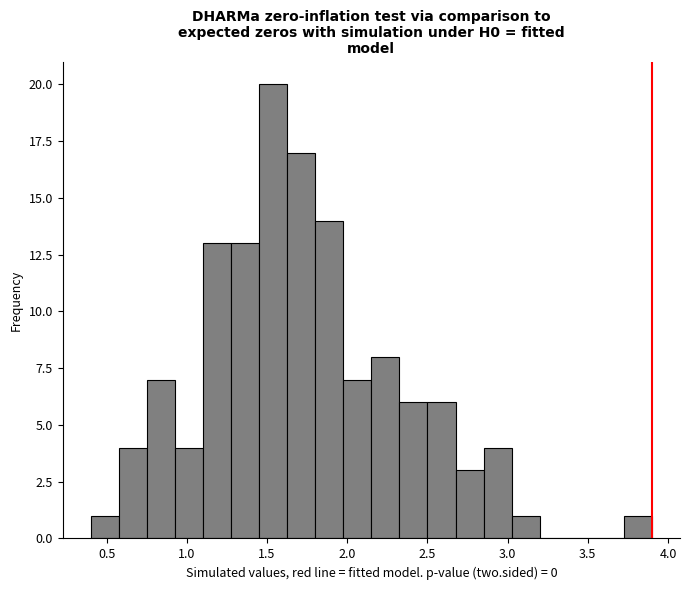

Read against the x-axis, roughly where is the centre of the tallest bar?

1.55